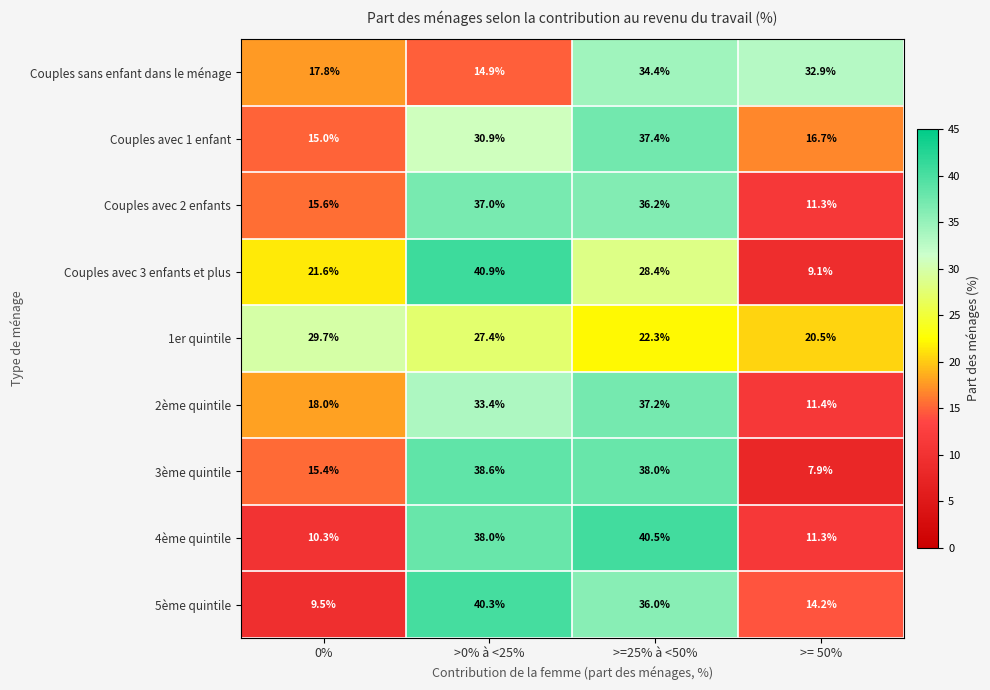

At which category is the sum across all series the highest?

>=25% à <50%